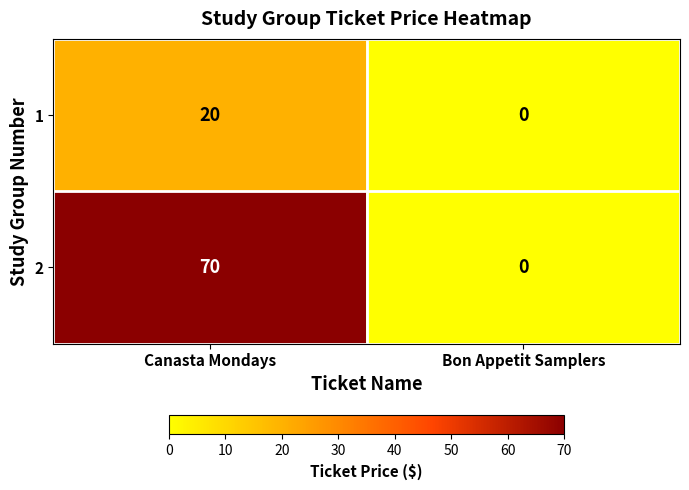

List the series in order of their overall mean, lowest first.

1, 2